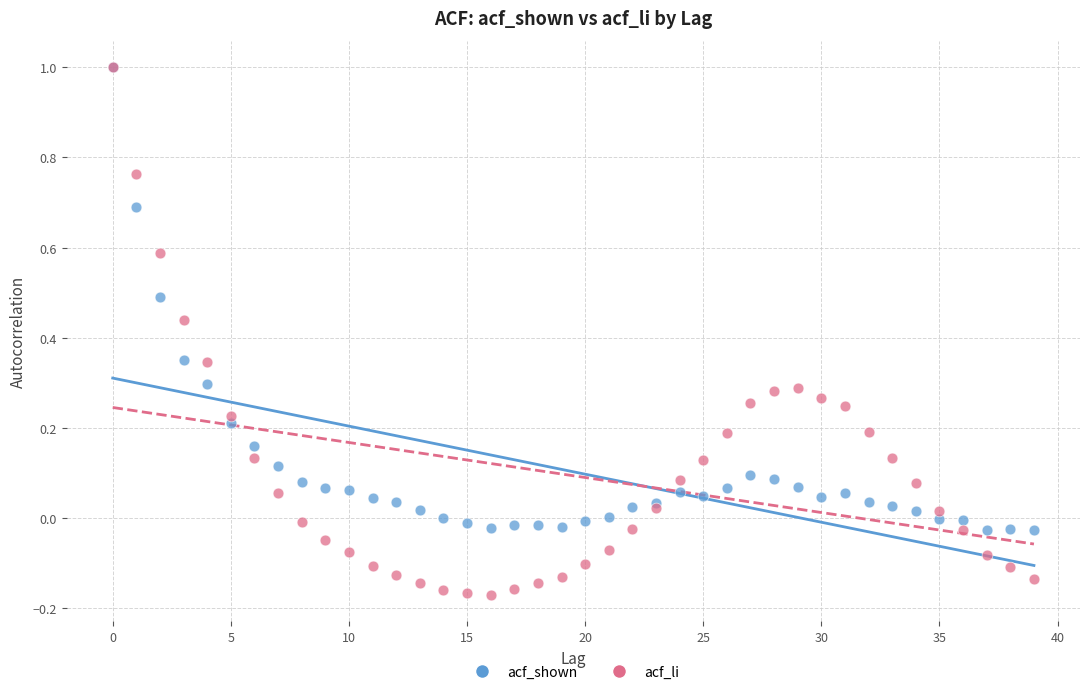

What are all the series names shown in the legend?

acf_shown, acf_li